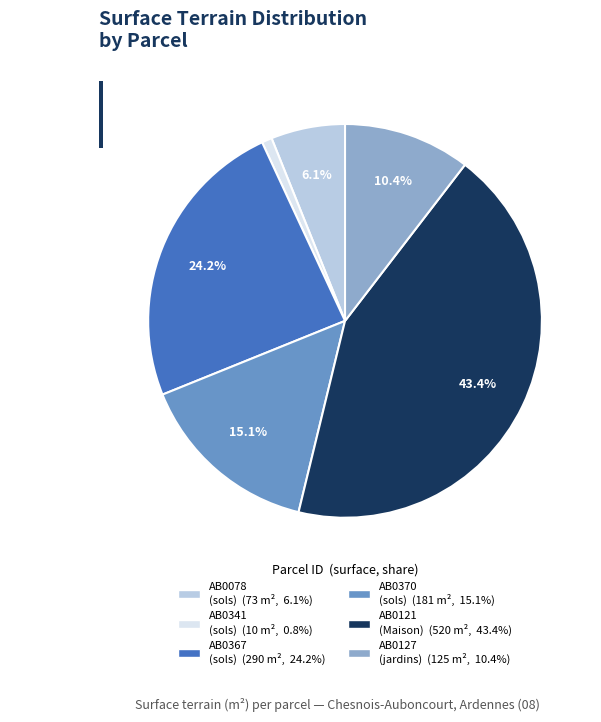

Is there any slice that represents more than half of the pie?

No